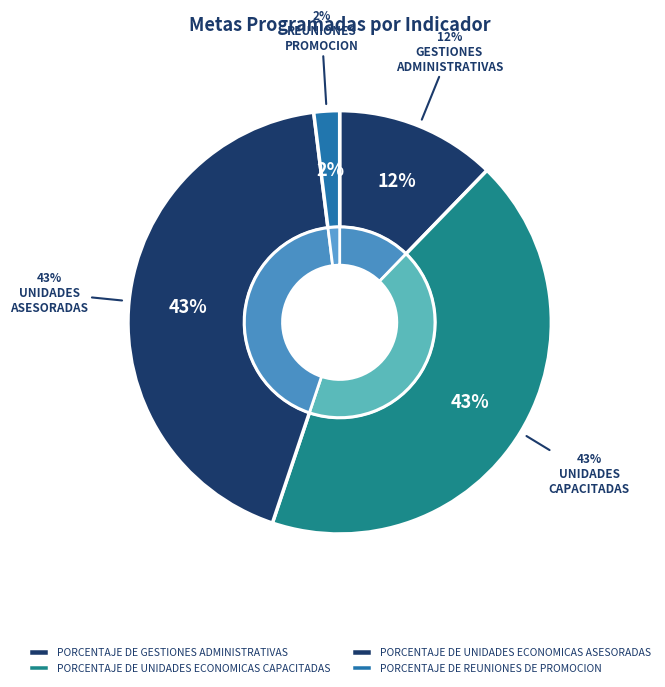

True or false: PORCENTAJE DE GESTIONES ADMINISTRATIVAS accounts for 4% of the total.

False